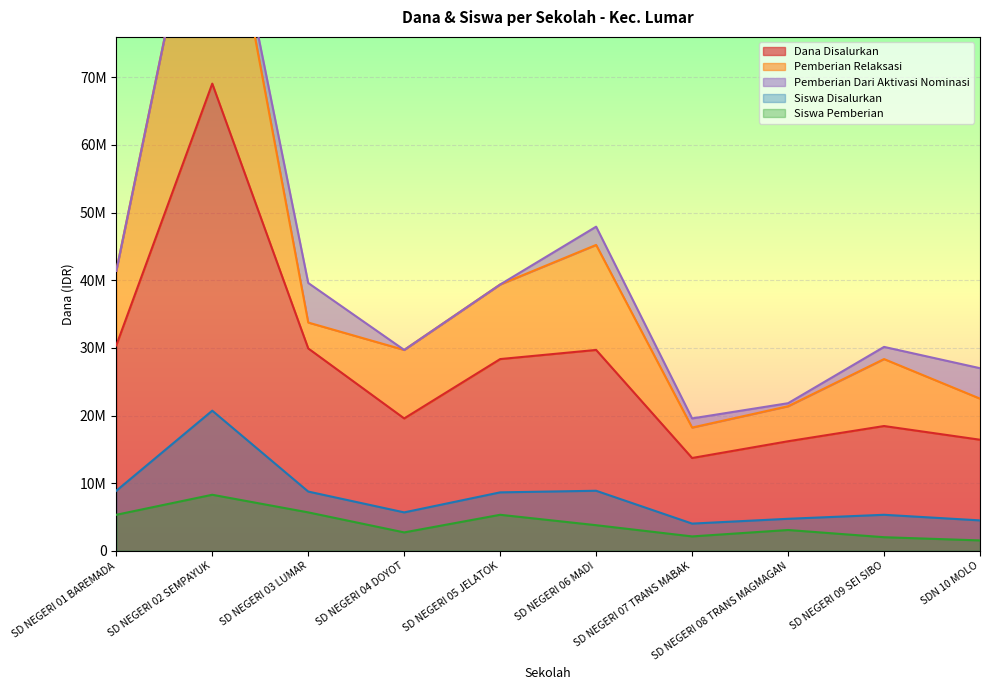

In Dana Disalurkan, how many points are lower than both neighbors (excluding endpoints)?

2